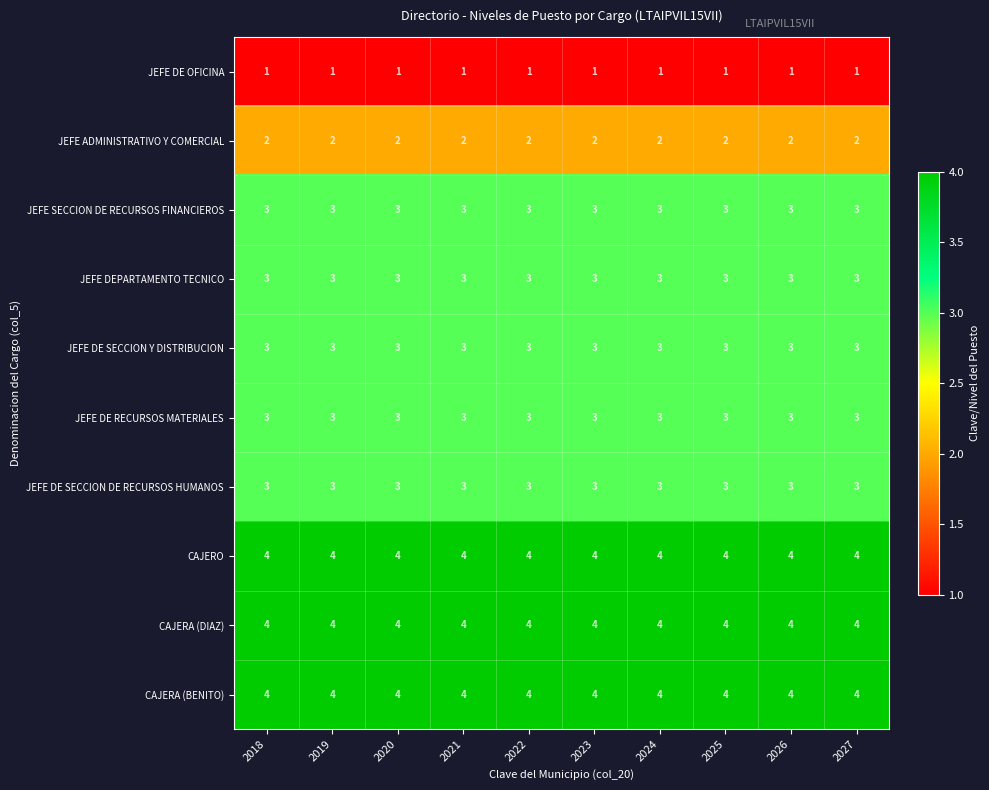

Is it true that CAJERA (BENITO) equals 4 at 2025?

True